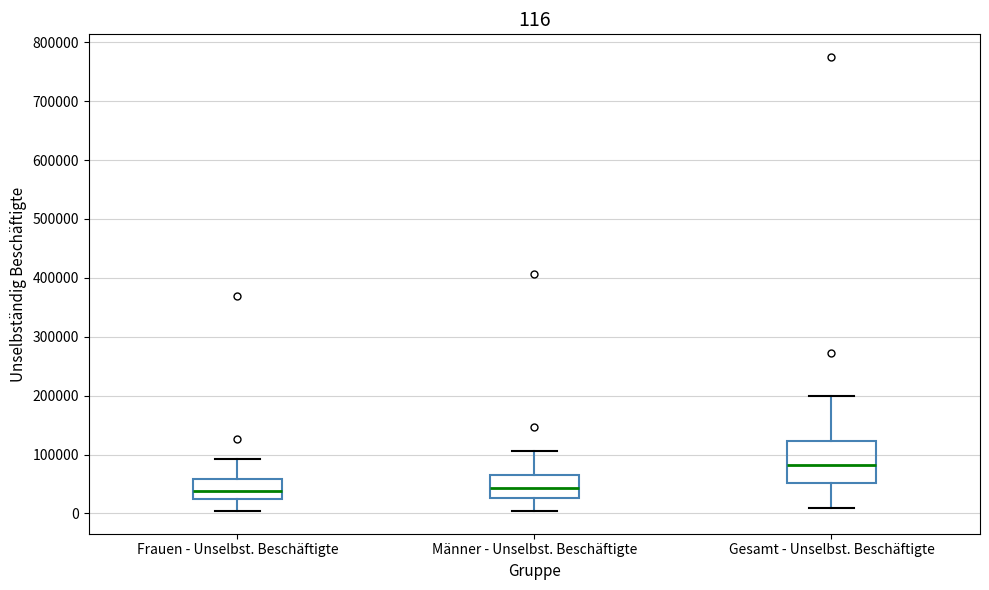

Which box has the highest median line?

Gesamt - Unselbst. Beschäftigte